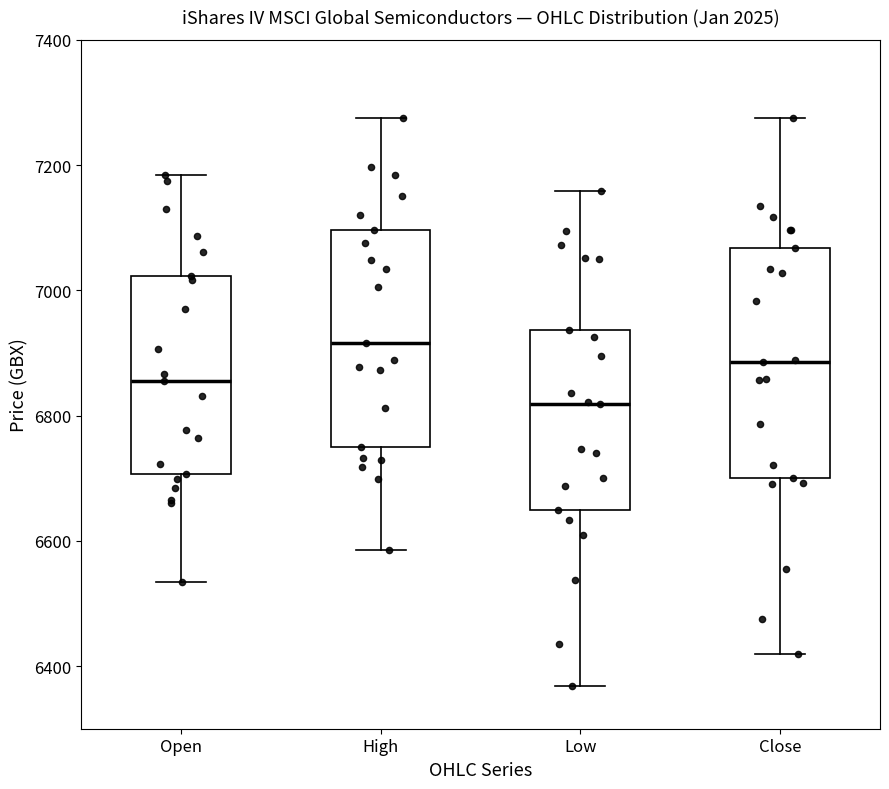

Comparing the boxes themselves (not the whiskers), which one is the tallest?

Close